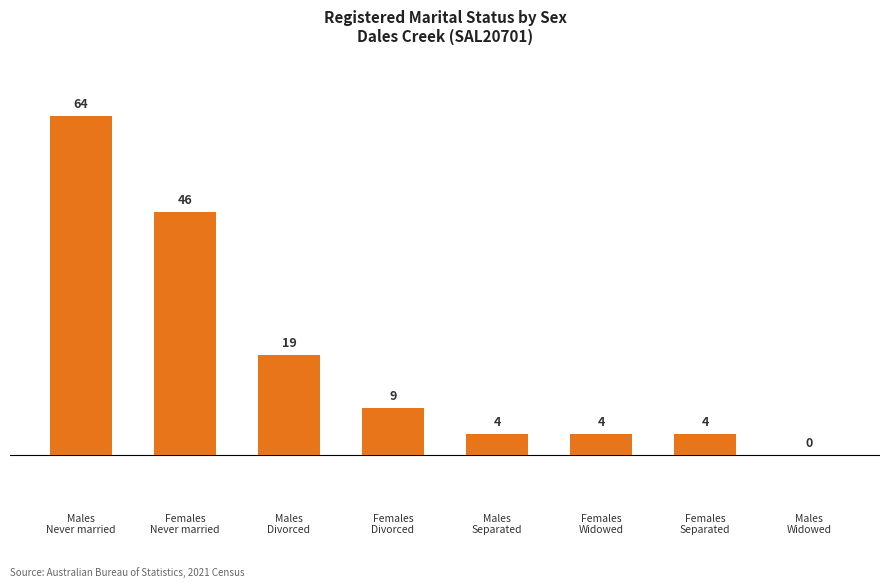

What is the maximum value shown in the chart?

64